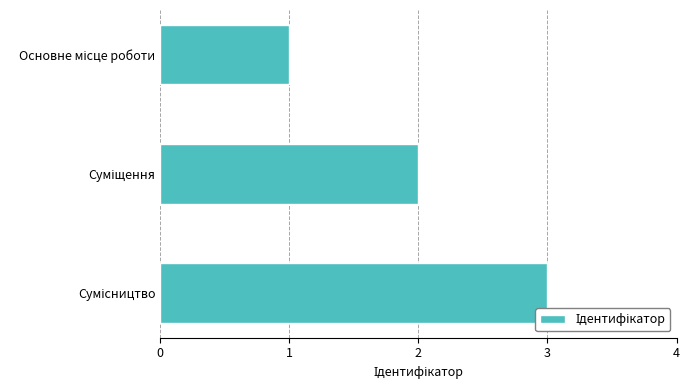

How many series are shown in this chart?

1